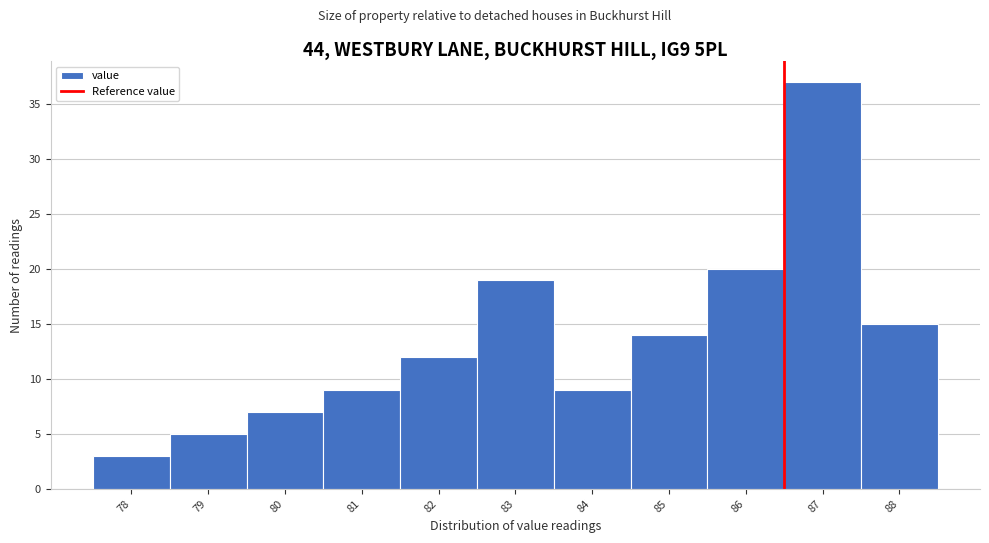

Reading left to right, transcribe all the data shown in this chart.

3	5	7	9	12	19	9	14	20	37	15